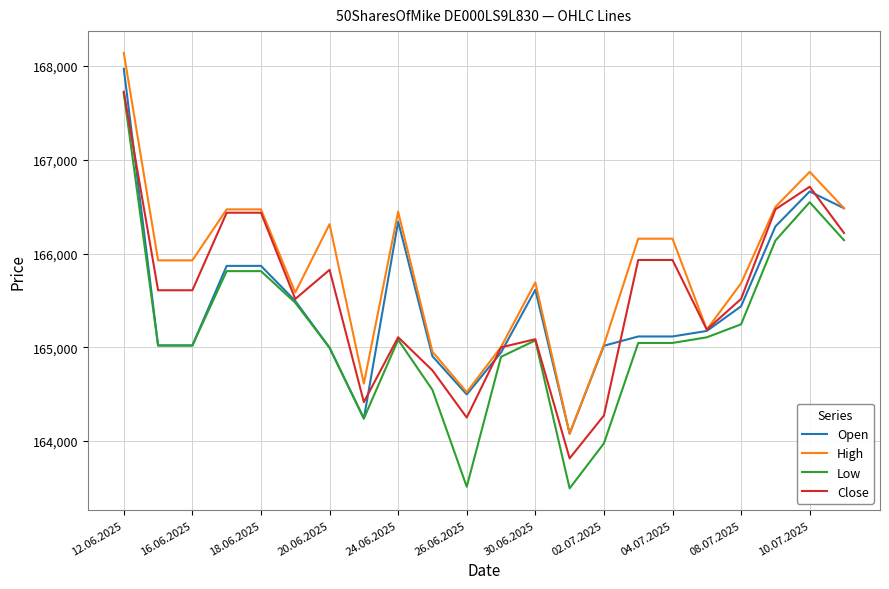

Which series has the largest total across all categories?

High